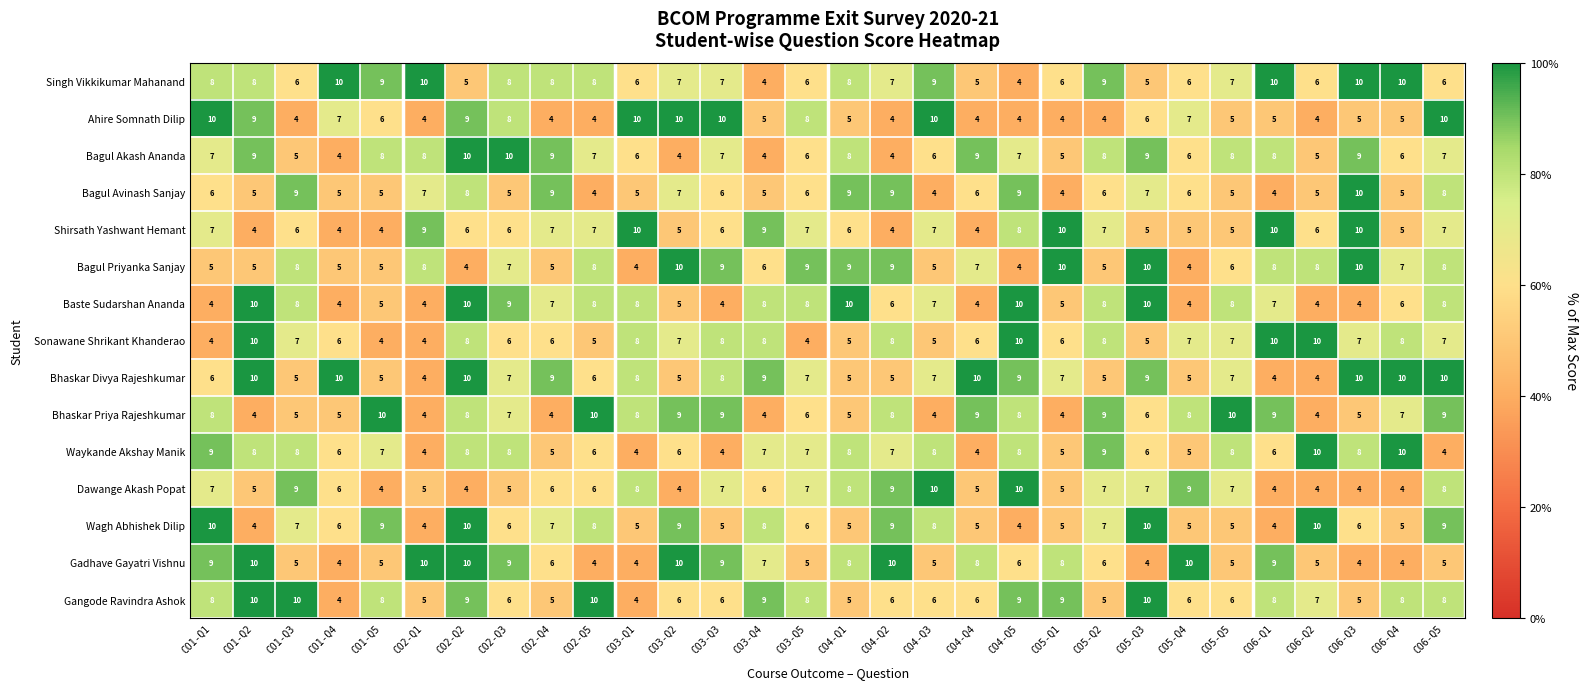

The value of Bagul Priyanka Sanjay at CO5-Q1 is 10. True or false?

True